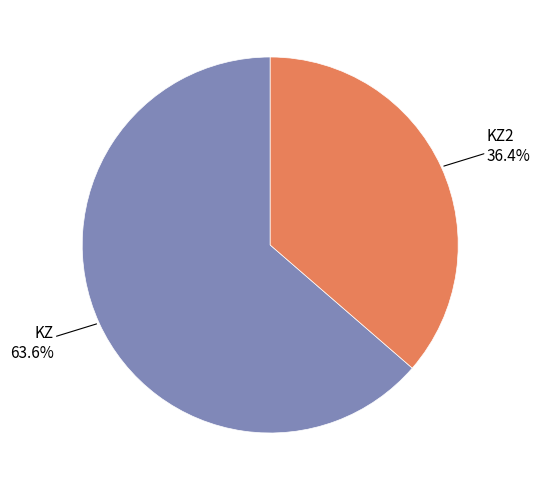

How many segments does this pie chart have?

2